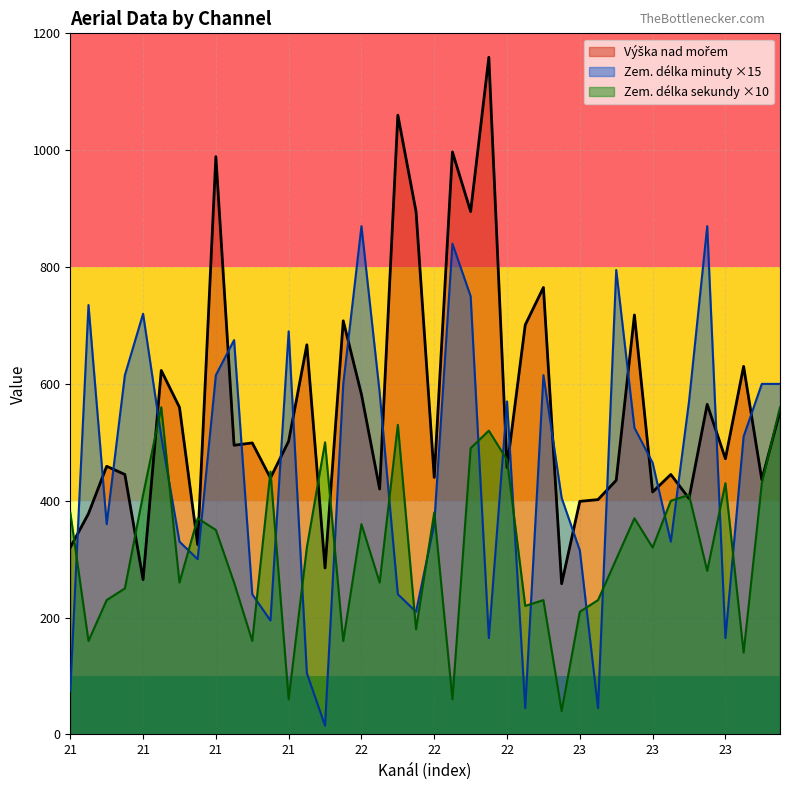

Which label corresponds to the smallest value in the chart?

21